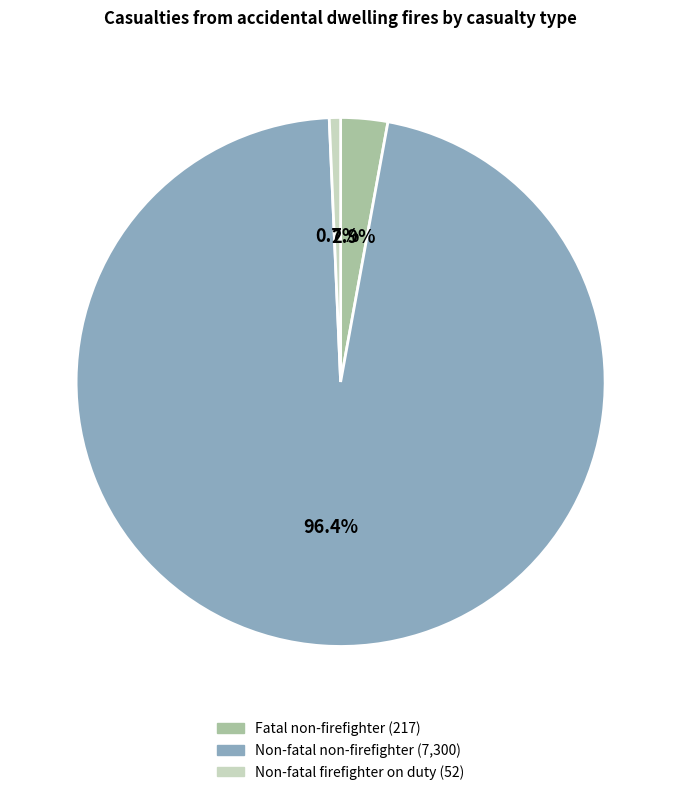

Which category has the smallest portion of the pie?

Non-fatal firefighter on duty